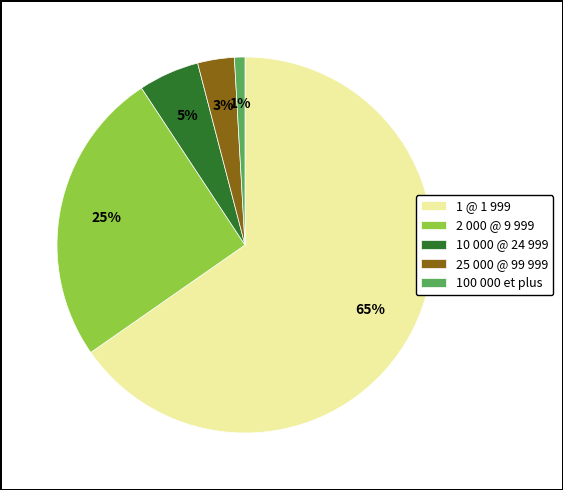

Between 1 @ 1 999 and 10 000 @ 24 999, which is larger?

1 @ 1 999